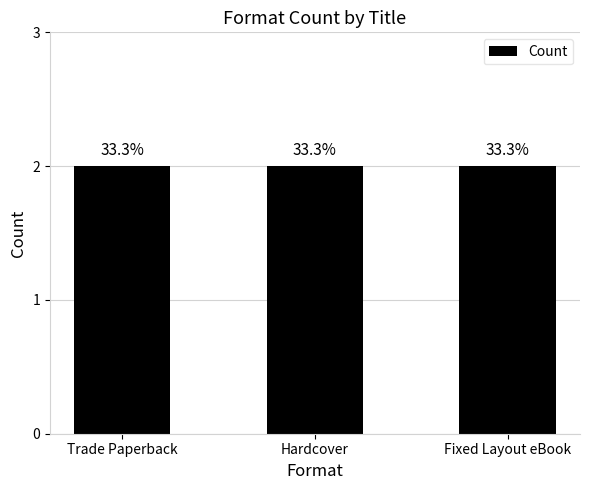

Between Fixed Layout eBook and Trade Paperback, which is larger?

Trade Paperback